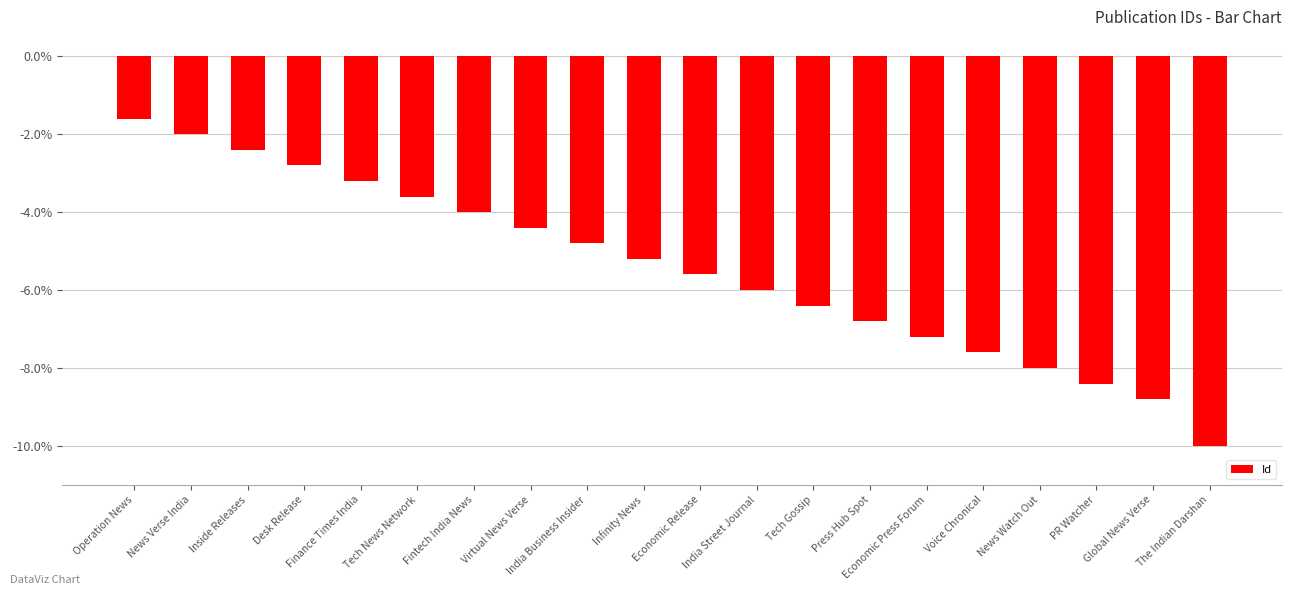

How many data points does each series have?

20